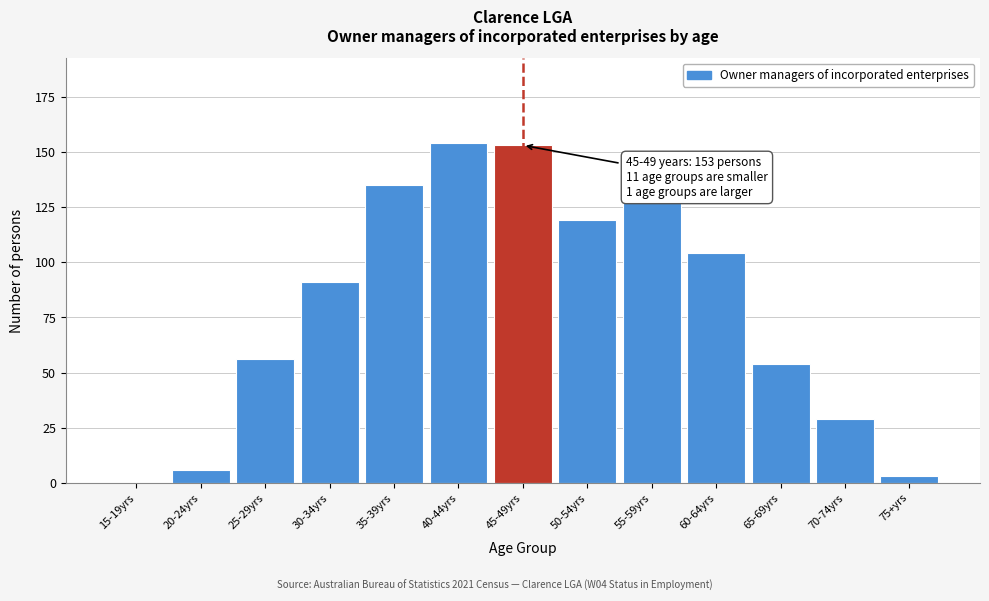

Reading left to right, list all the values displayed in this chart.

15-19yrs=0	20-24yrs=6	25-29yrs=56	30-34yrs=91	35-39yrs=135	40-44yrs=154	45-49yrs=153	50-54yrs=119	55-59yrs=128	60-64yrs=104	65-69yrs=54	70-74yrs=29	75+yrs=3